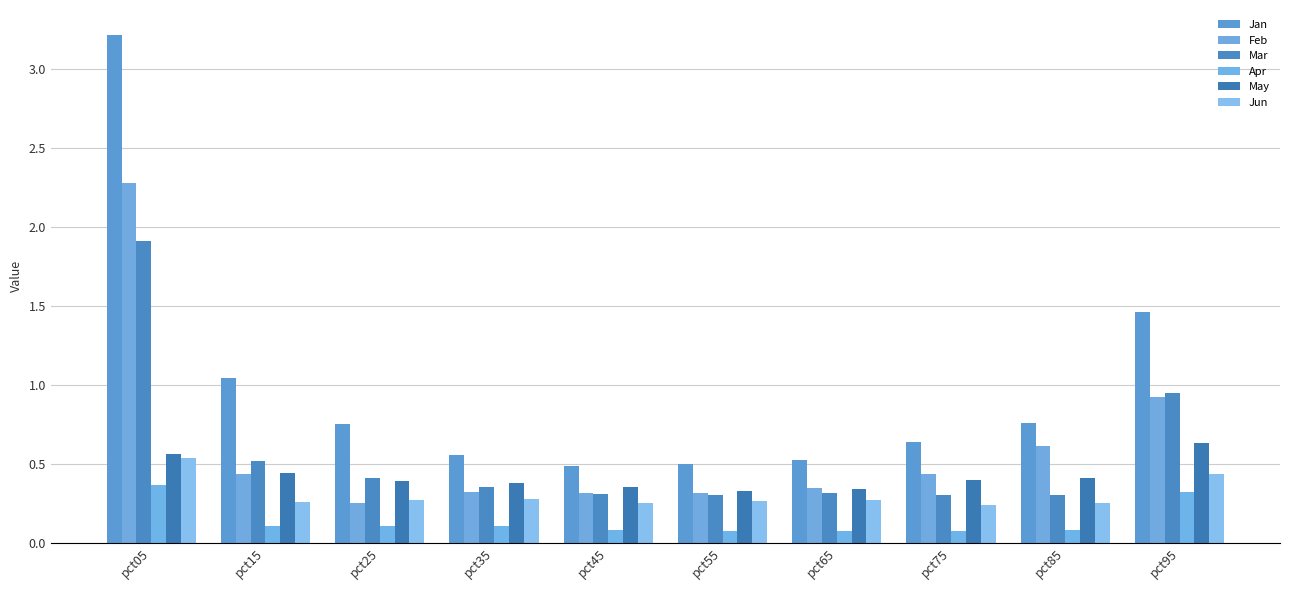

True or false: Apr has a value of 0.0 at pct85.

False